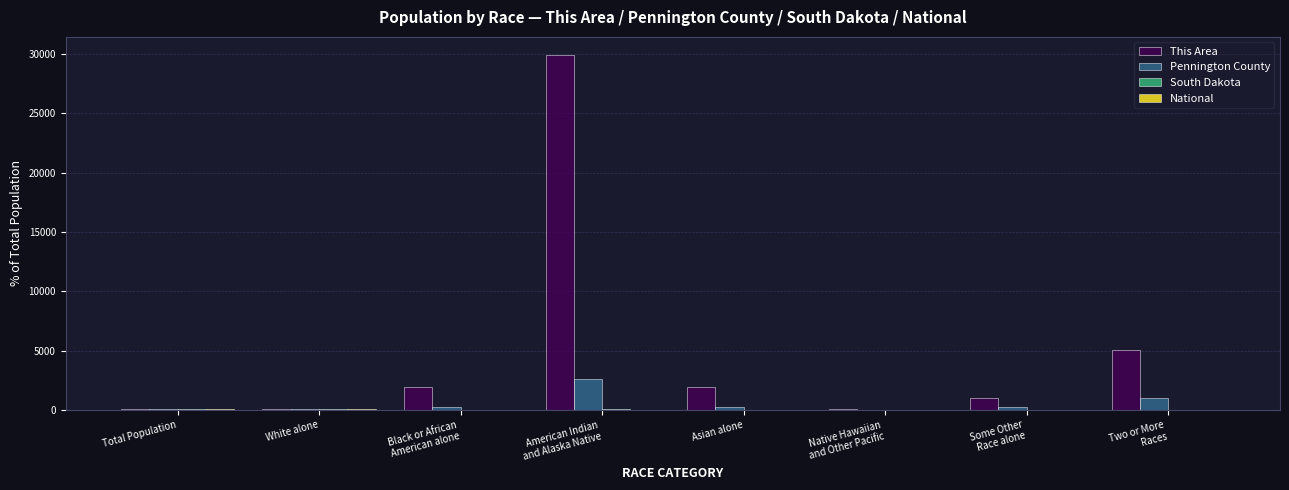

Which series has the largest total across all categories?

This Area